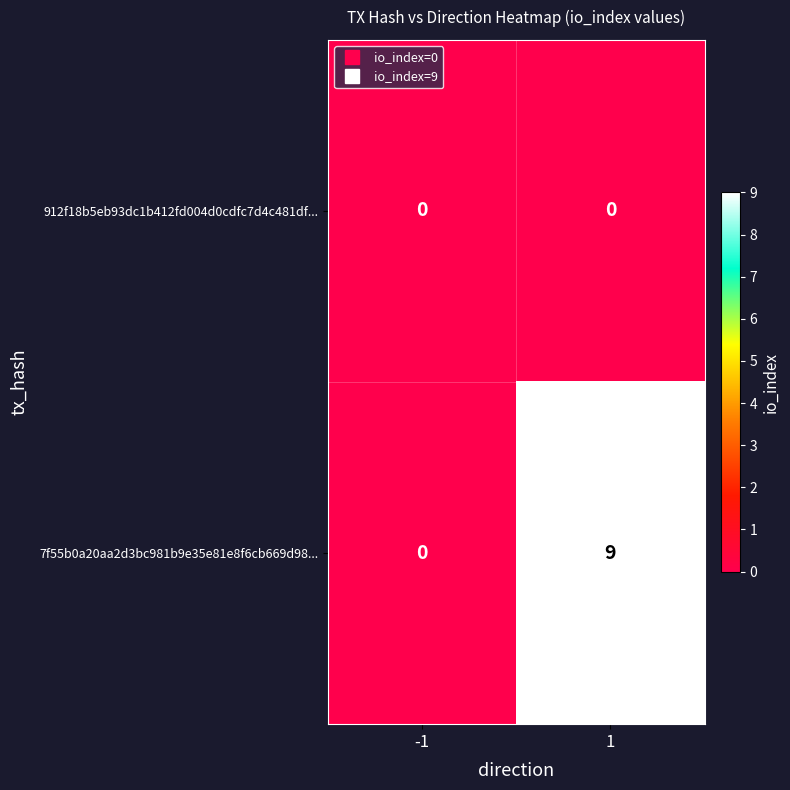

True or false: 912f18b5eb93dc1b412fd004d0cdfc7d4c481df... has a value of 0 at -1.

True